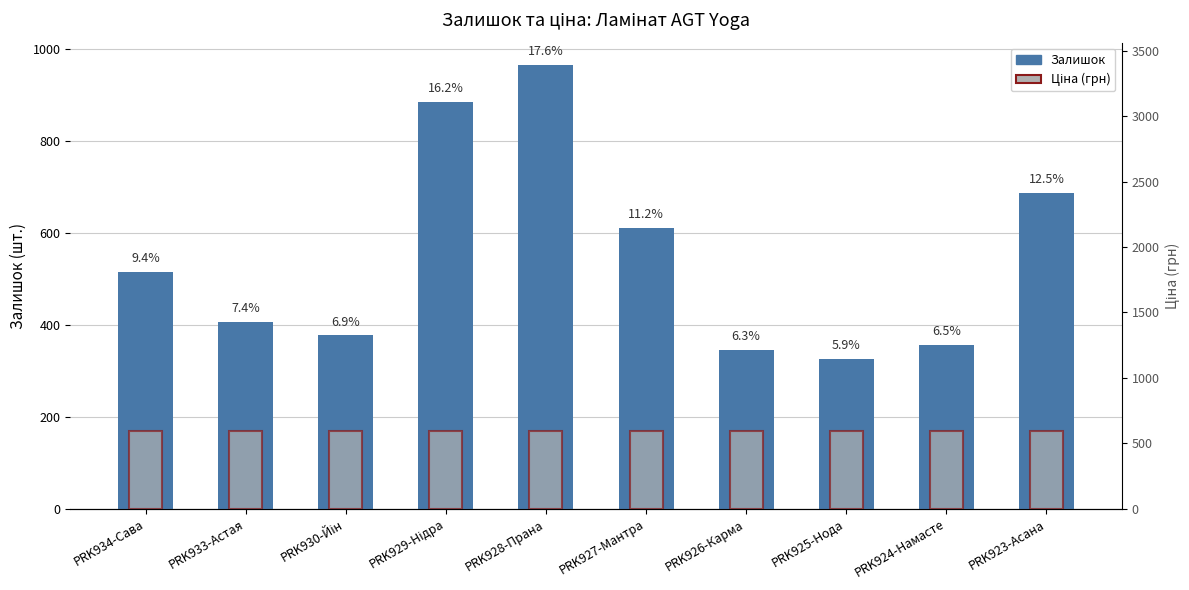

What is the label of the 7th bar from the right?

PRK929-Нідра